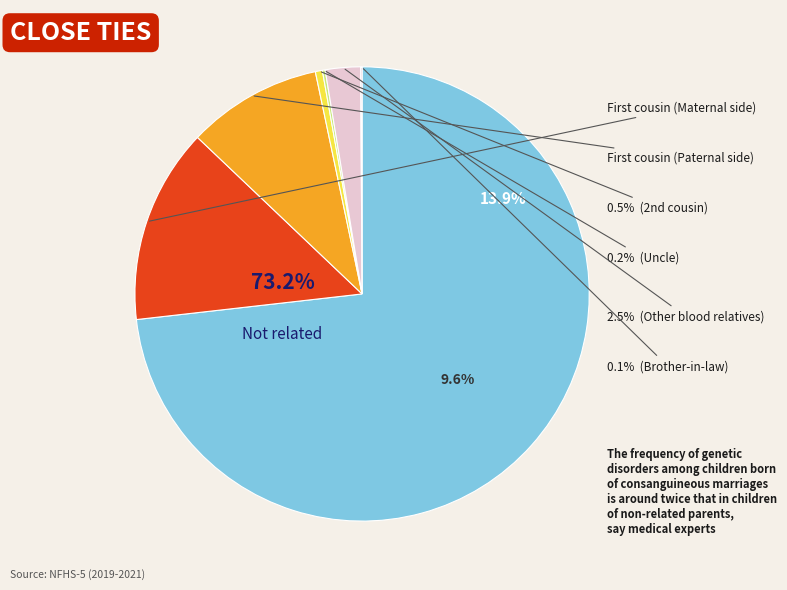

What is the ratio of the value at 27 to the value at 27?

1.0